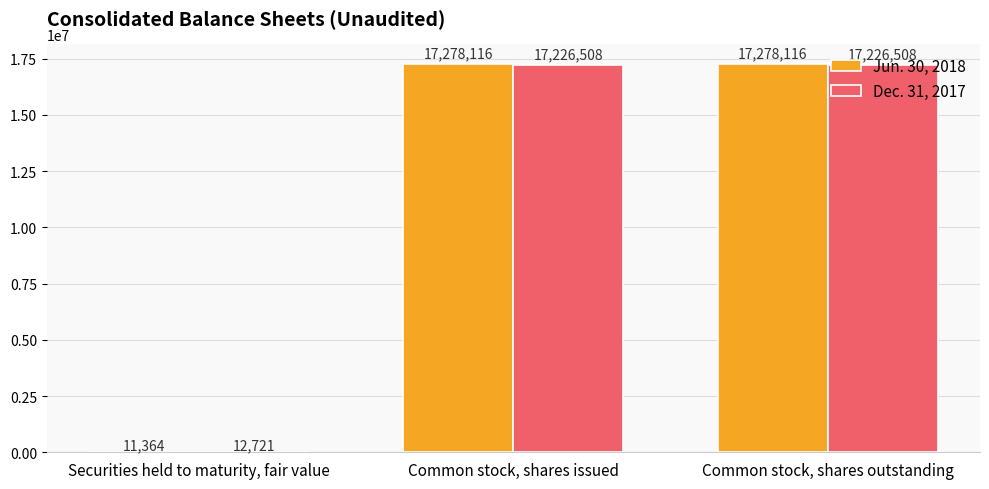

What is the sum of all Dec. 31, 2017 values?

34465737